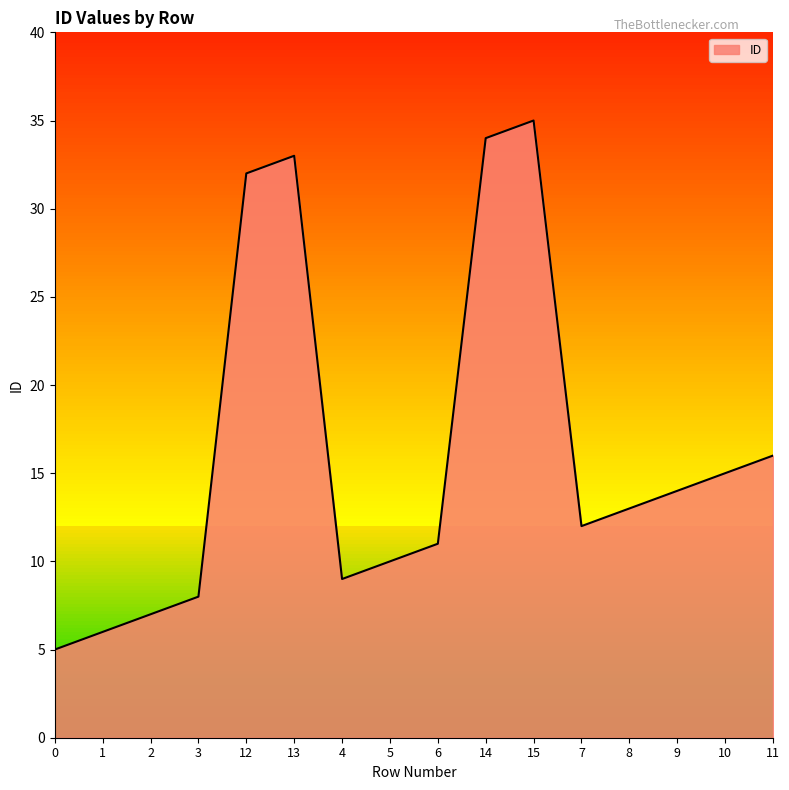

Rank the categories by value from lowest to highest.

0, 1, 2, 3, 4, 5, 6, 7, 8, 9, 10, 11, 12, 13, 14, 15